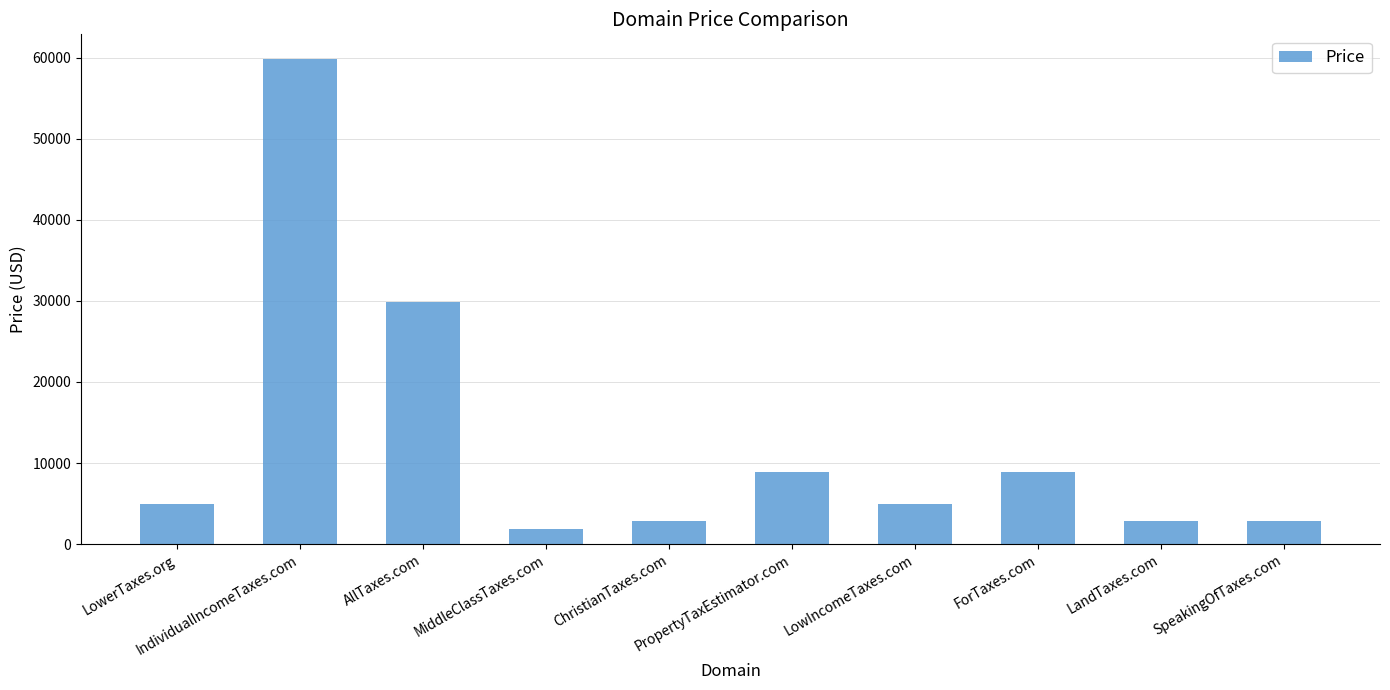

How many bars are there in total?

10